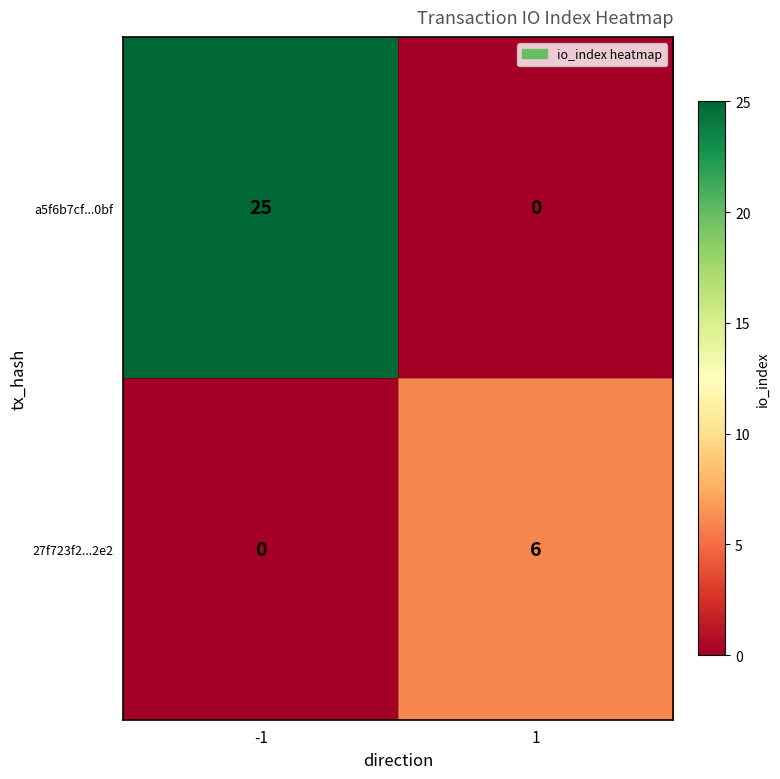

Which series has the largest total across all categories?

a5f6b7cf...0bf